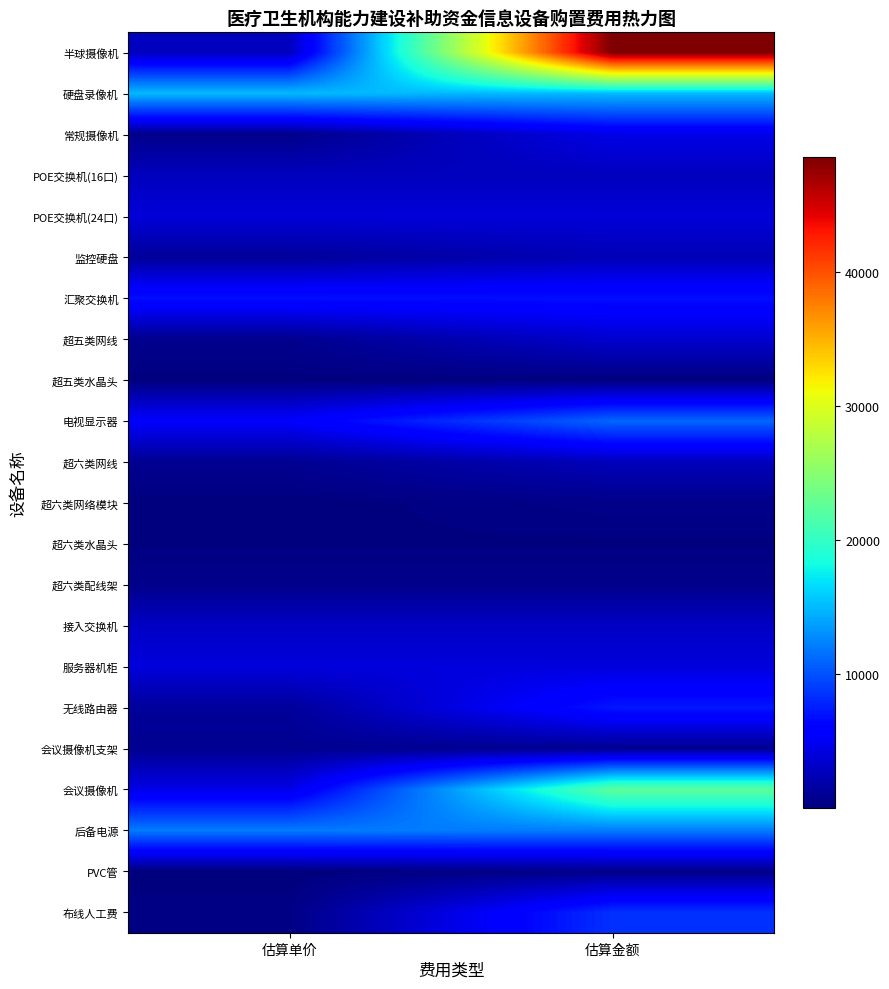

Between 估算单价 and 估算金额, which series saw the biggest shift?

半球摄像机